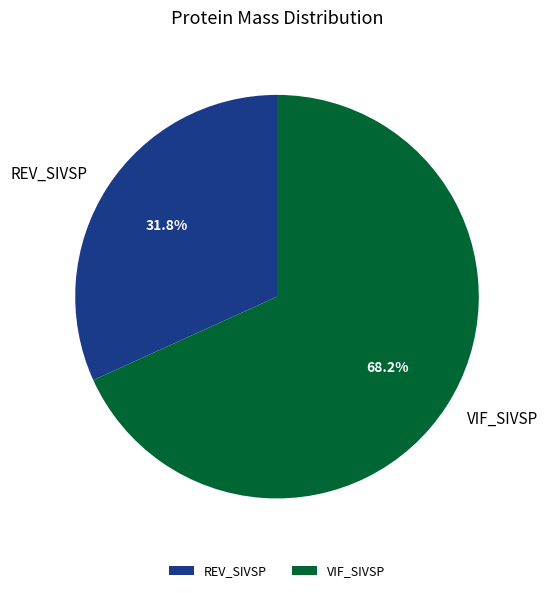

Is it true that REV_SIVSP is 17% of the pie?

False